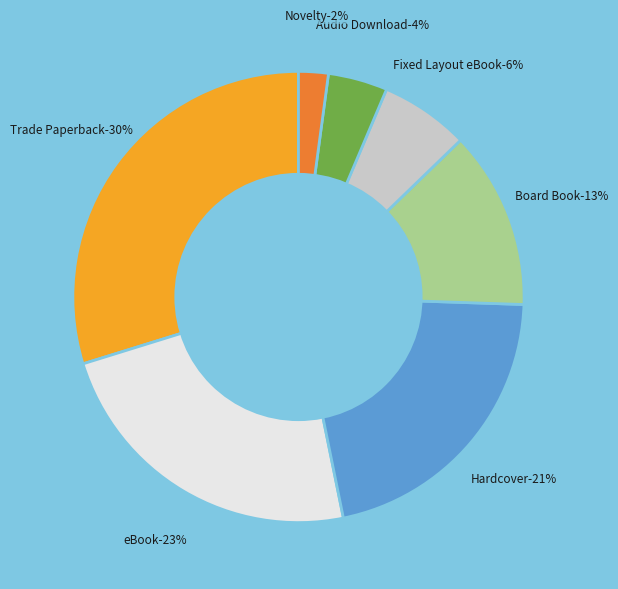

What portion of the pie excludes Board Book?

87.2%